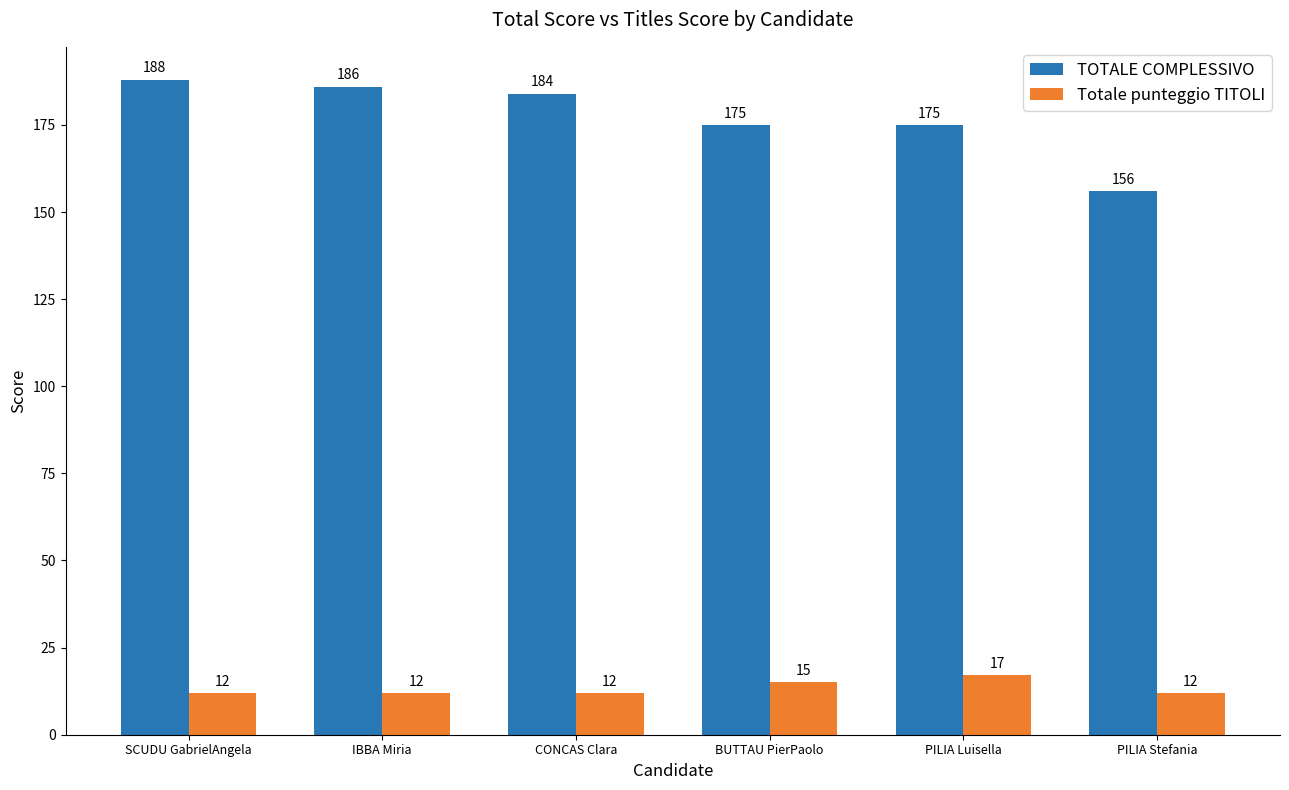

What is the difference between the maximum and second lowest values in the Totale punteggio TITOLI series?

5